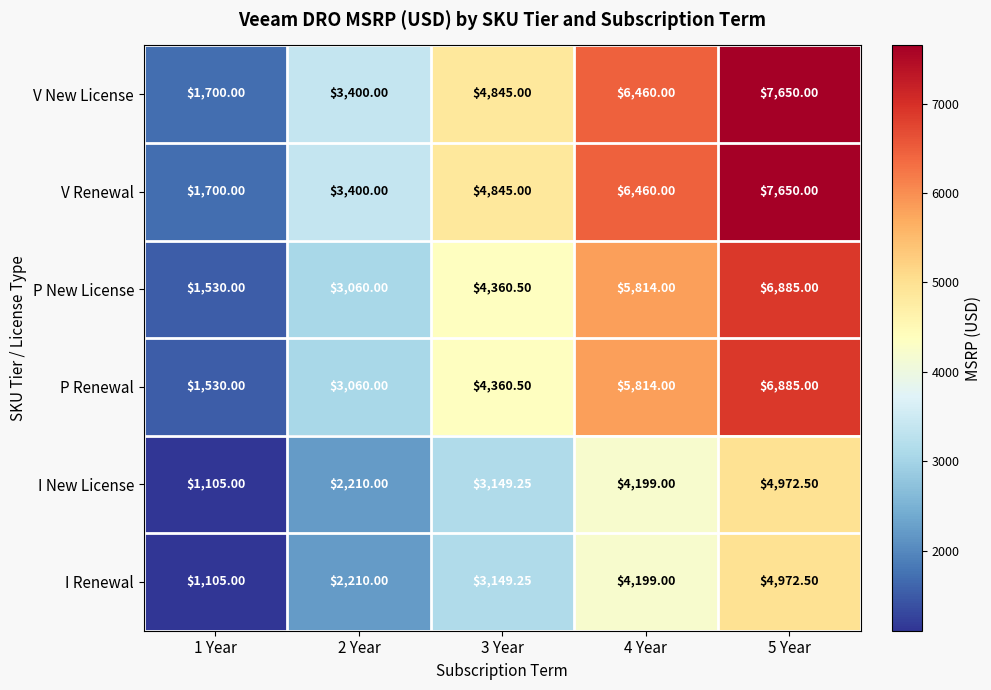

Is the value of V New License at 1 Year greater than the value of I Renewal at 1 Year?

Yes